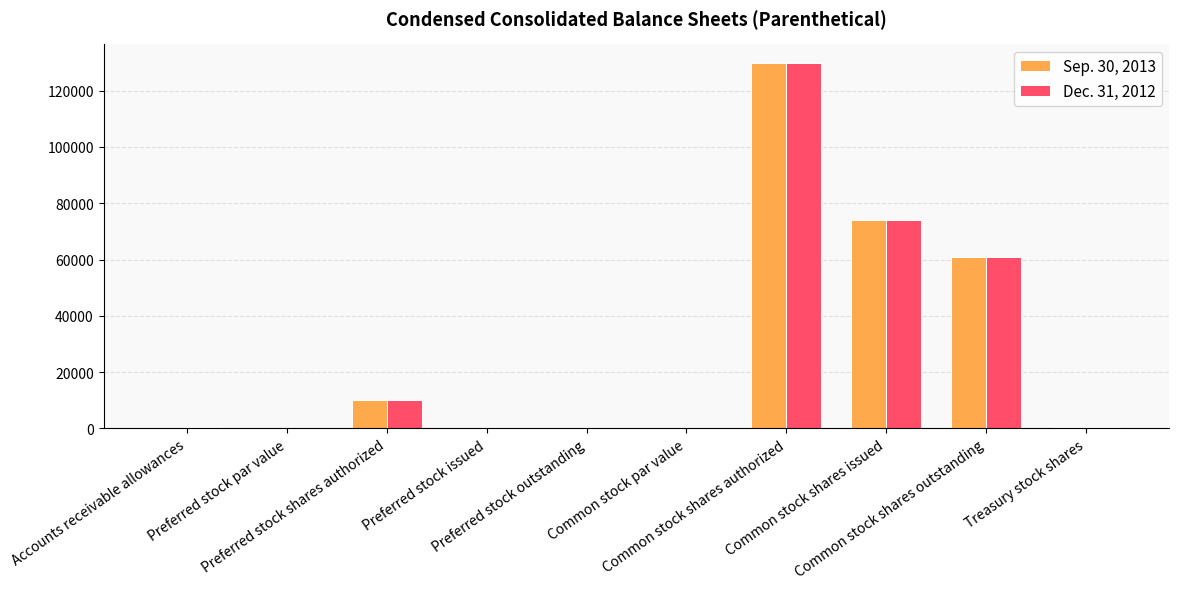

What is the greatest value displayed?

130000.0